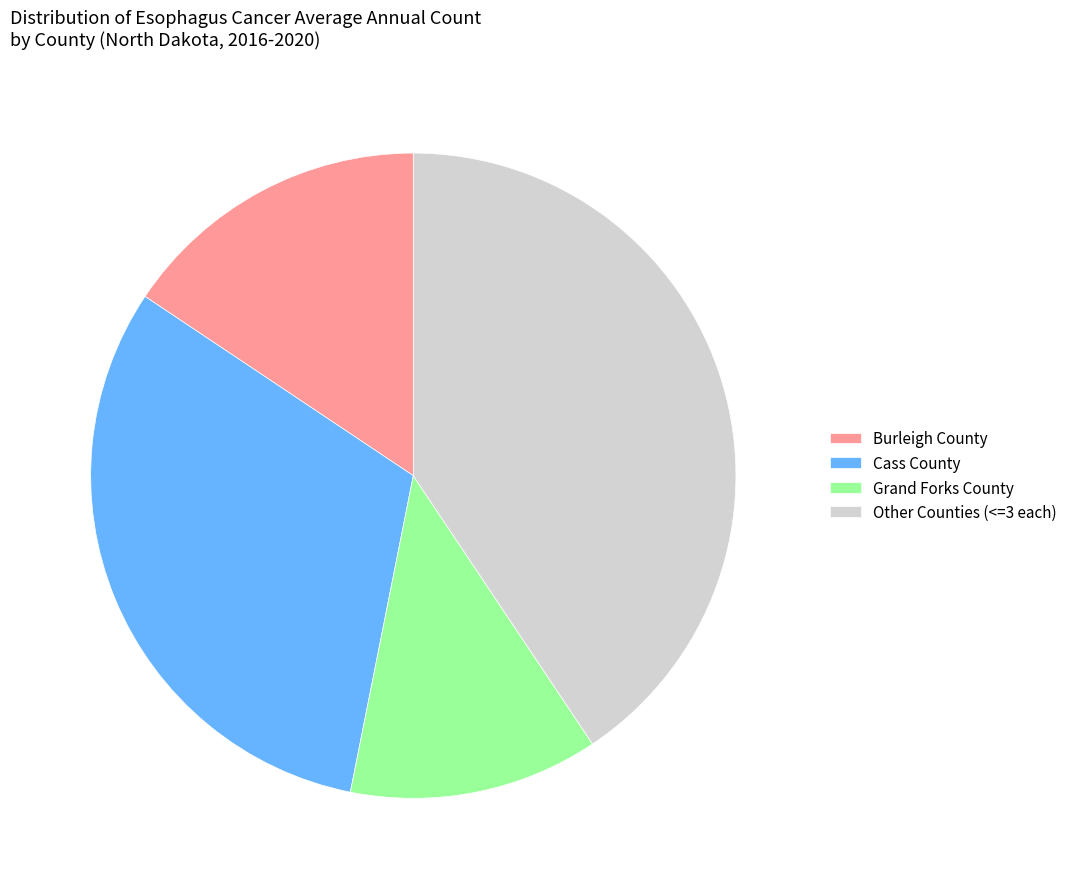

Does Grand Forks County account for over 50% of the chart?

No